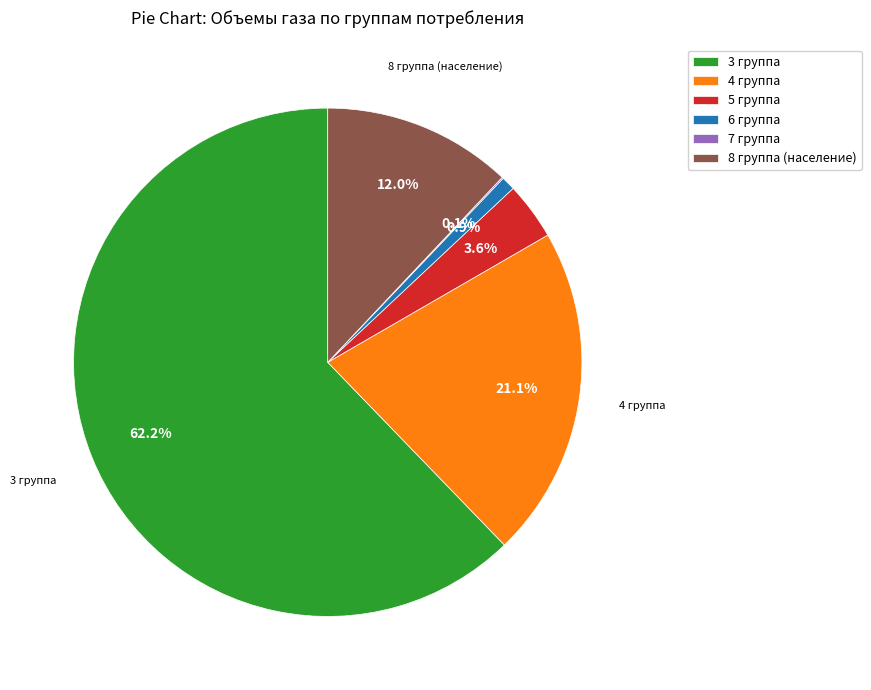

What is the ratio of the value at 5 группа to the value at 6 группа?

4.1